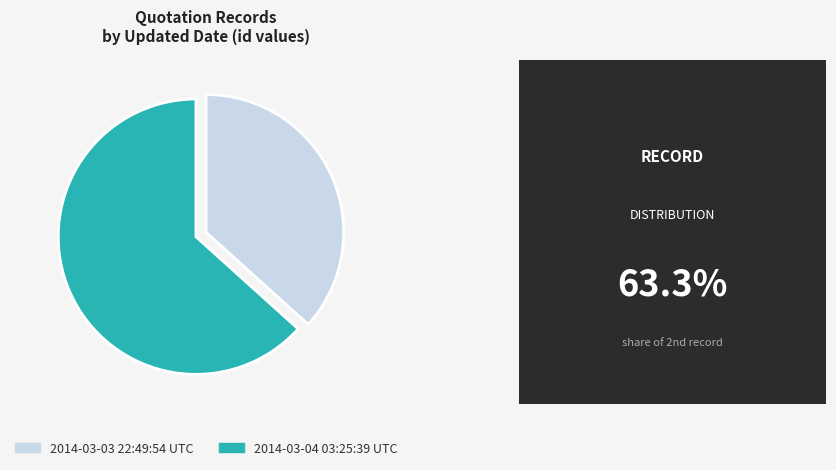

The 2014-03-04 03:25:39 UTC slice represents 63% of the pie. True or false?

True